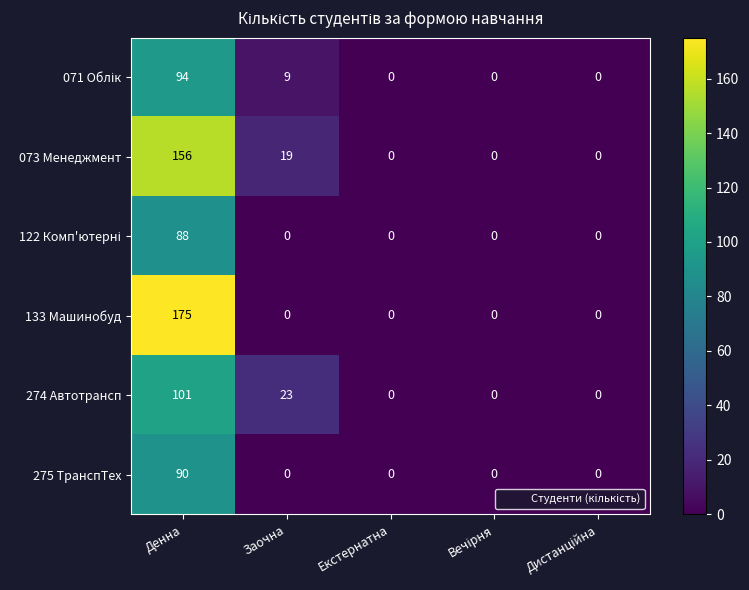

What is the maximum value for 274 Автотрансп?

101